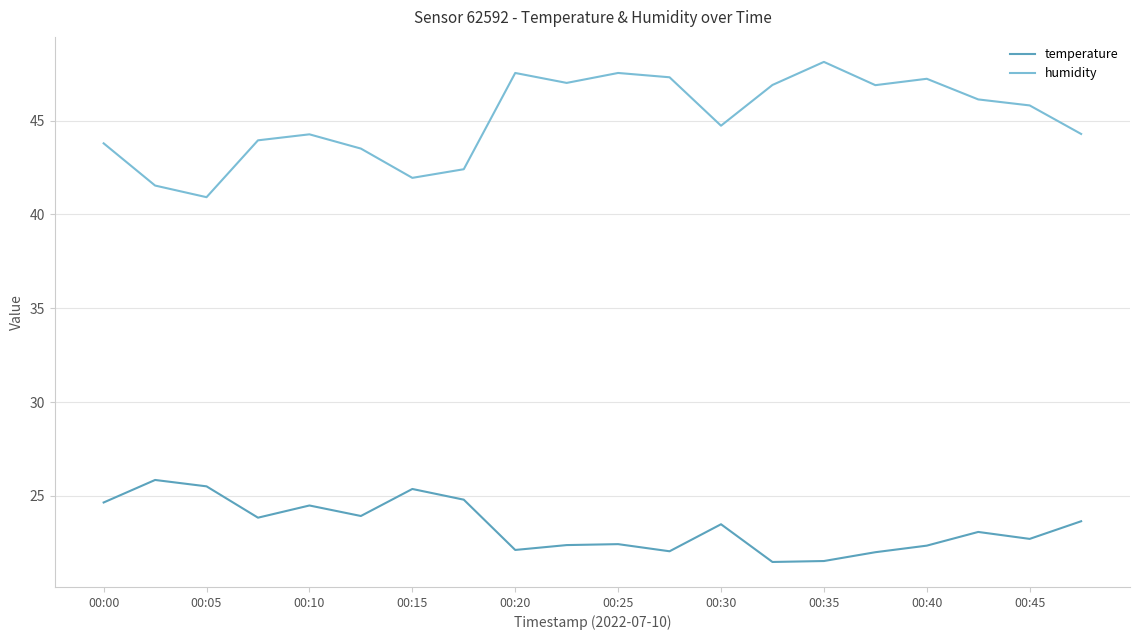

What is the minimum value for humidity?

40.9